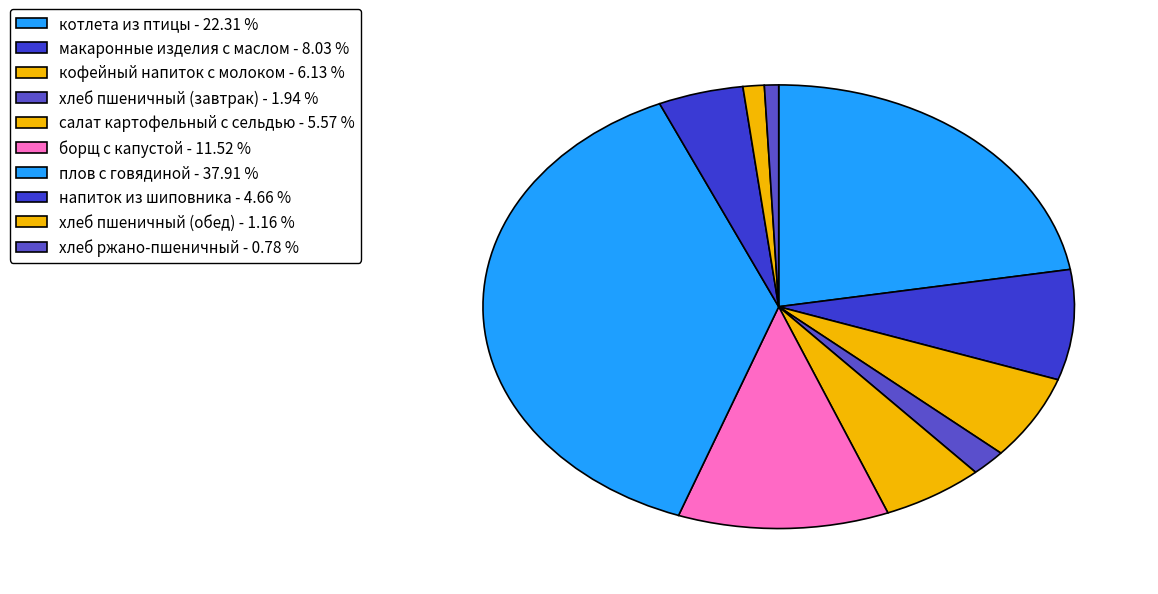

Rank the categories by value from highest to lowest.

плов с говядиной, котлета из птицы, борщ с капустой, макаронные изделия с маслом, кофейный напиток с молоком, салат картофельный с сельдью, напиток из шиповника, хлеб пшеничный (завтрак), хлеб пшеничный (обед), хлеб ржано-пшеничный